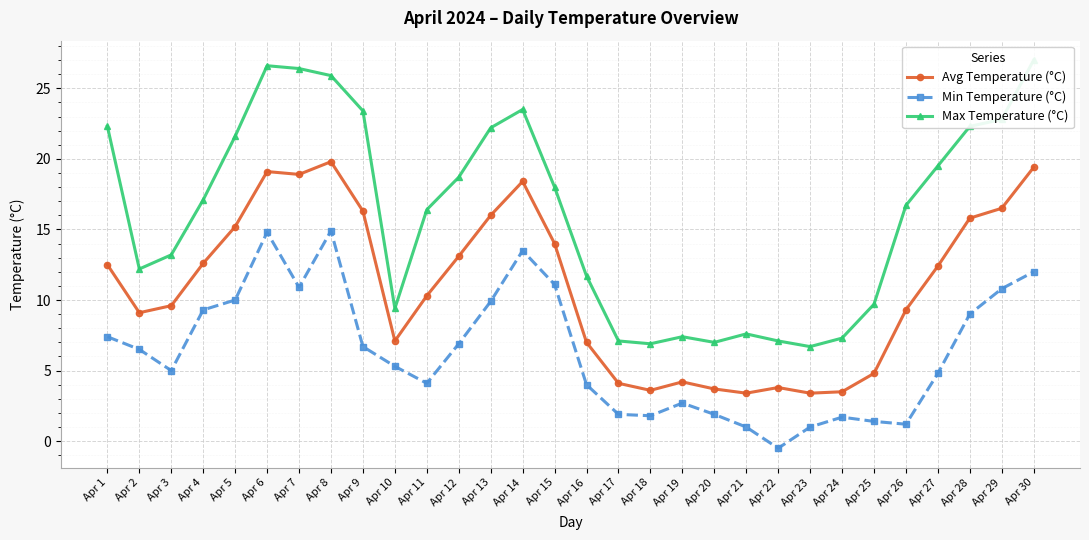

What is the sum of all Min Temperature (°C) values?

191.0